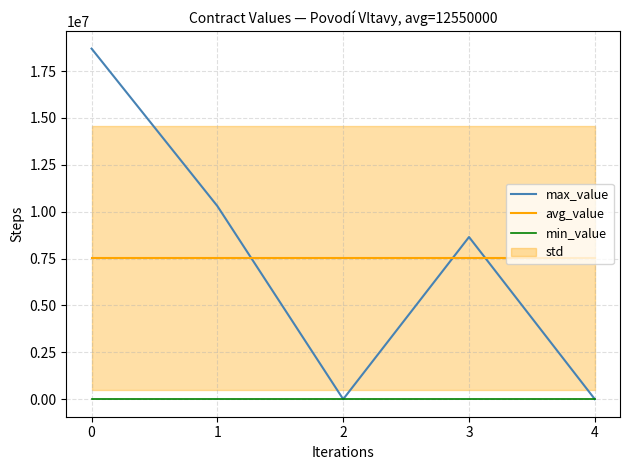

At how many categories does at least one series exceed 15521872?

1